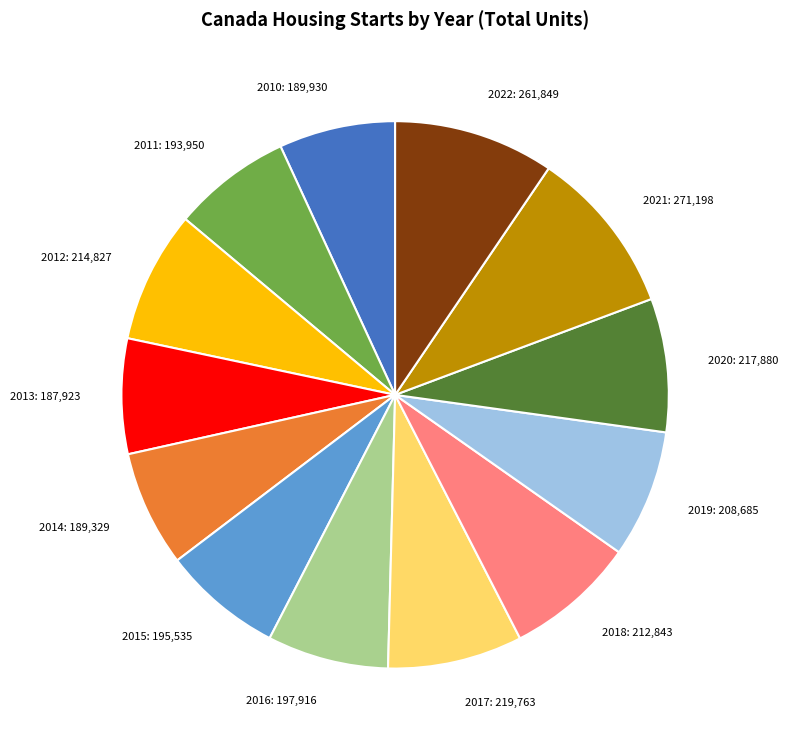

What is the ratio of the value at 2018: 212,843 to the value at 2010: 189,930?

1.1